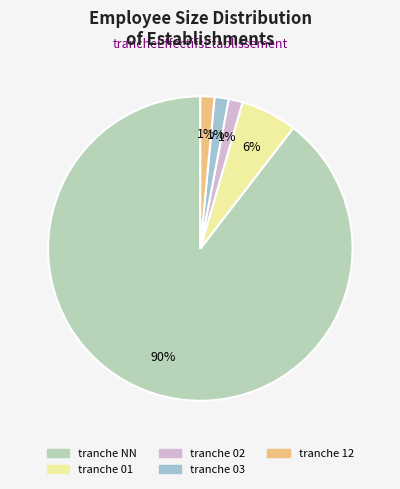

Is there any slice that represents more than half of the pie?

Yes